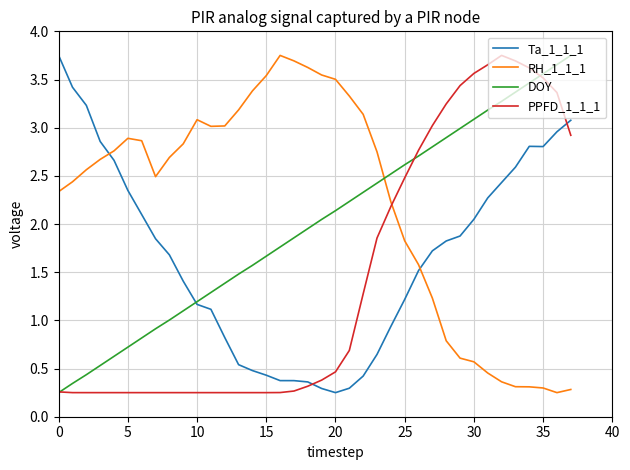

Which series ends up on top after the final intersection of RH_1_1_1 and PPFD_1_1_1?

PPFD_1_1_1